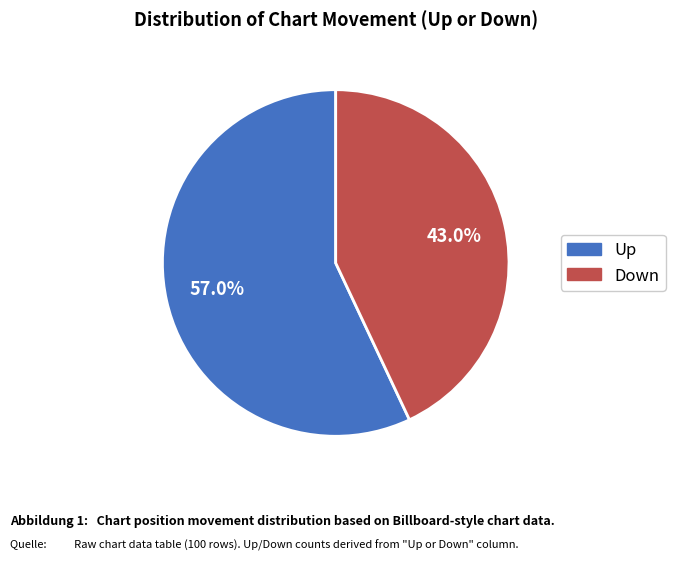

Which category has the biggest portion of the pie?

Up